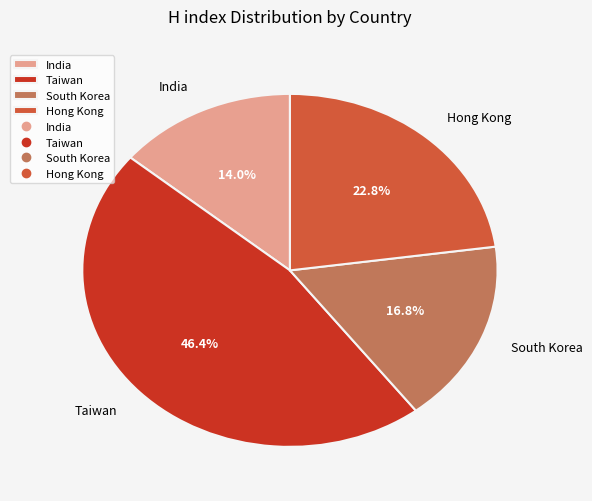

Is there any slice that represents more than half of the pie?

No